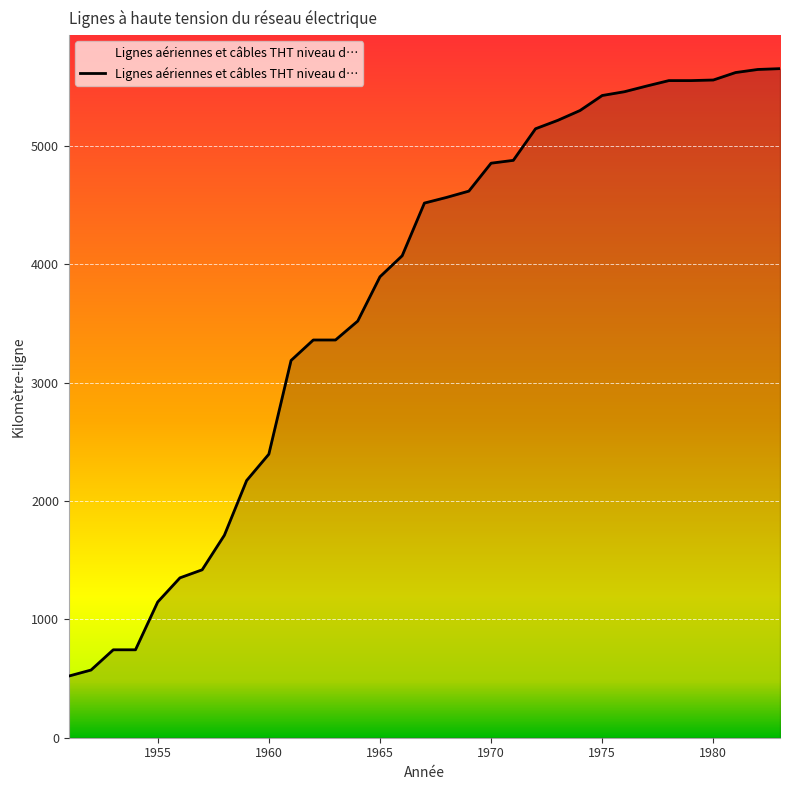

What is the minimum value shown in the chart?

521.0